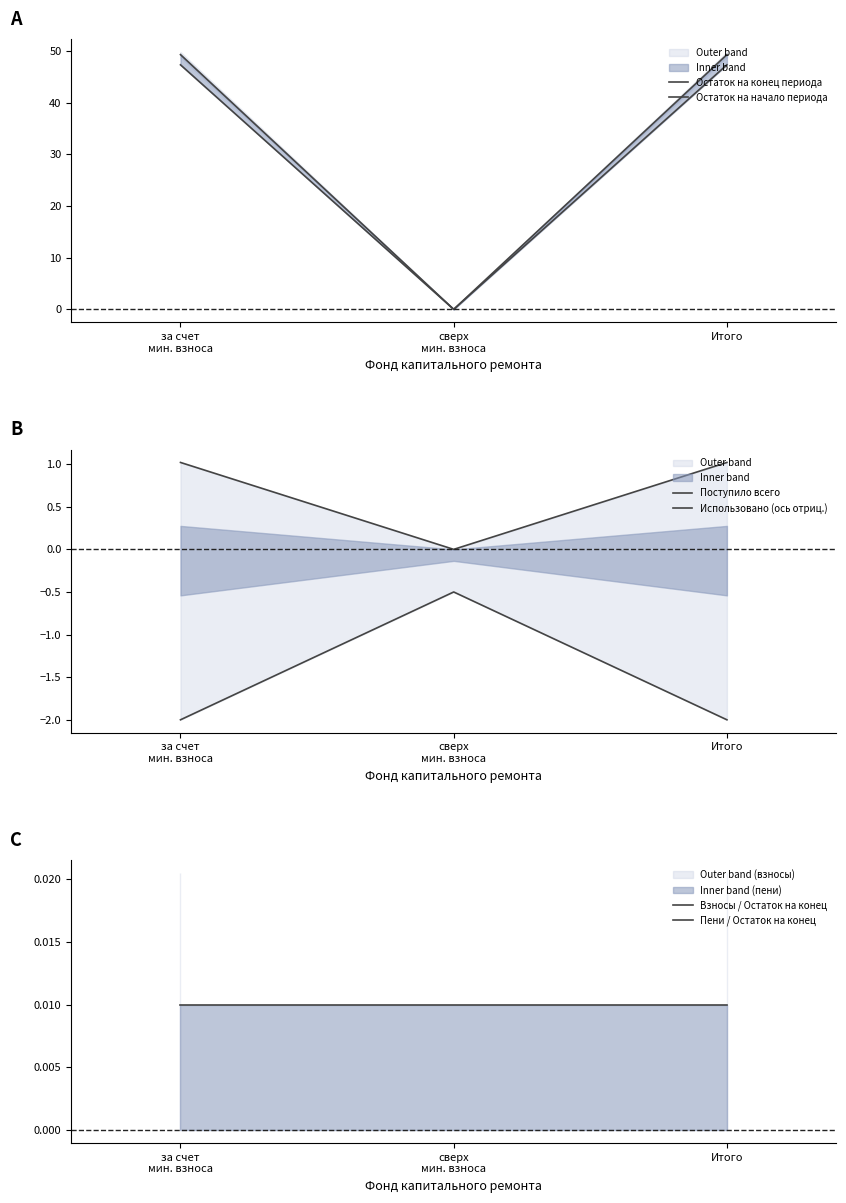

At which label does Взносы / Остаток на конец reach its peak?

за счет
мин. взноса